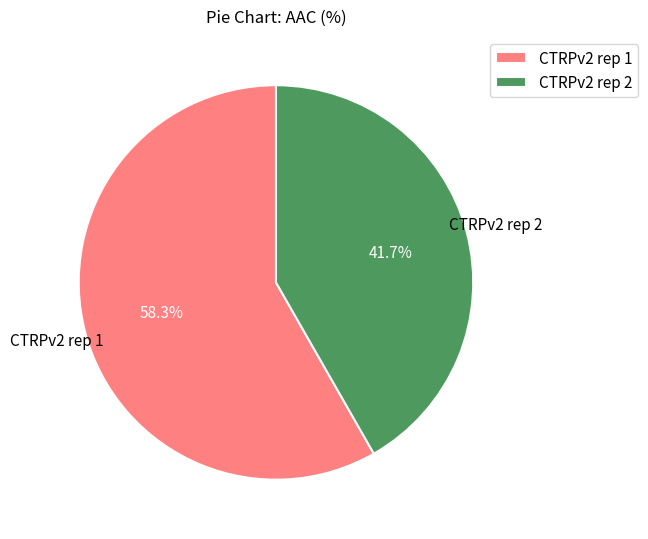

Is it true that CTRPv2 rep 2 is 42% of the pie?

True